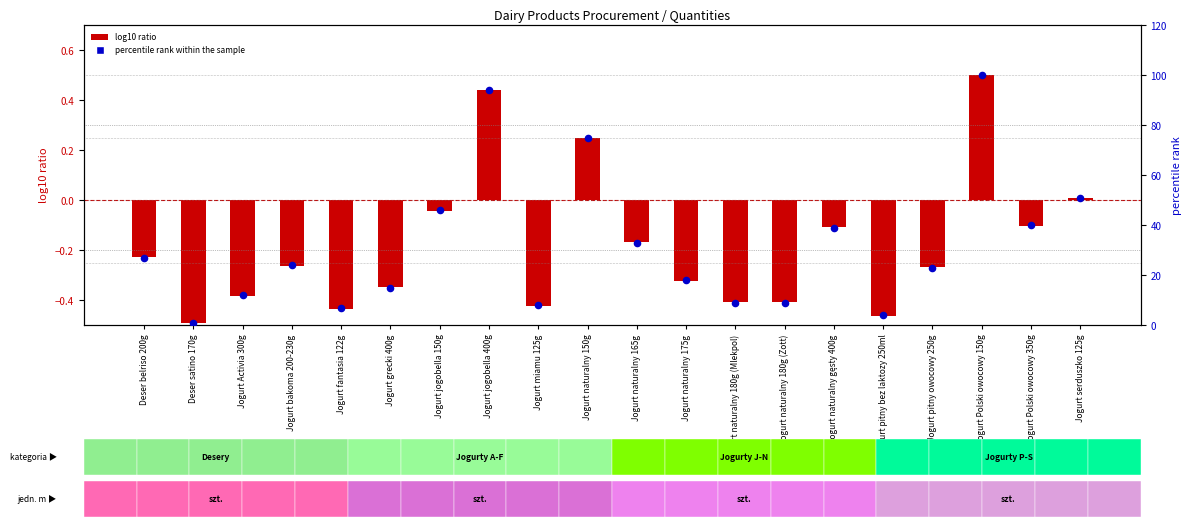

What is the total value across all series at Jogurt pitny bez laktozy 250ml?

3.5